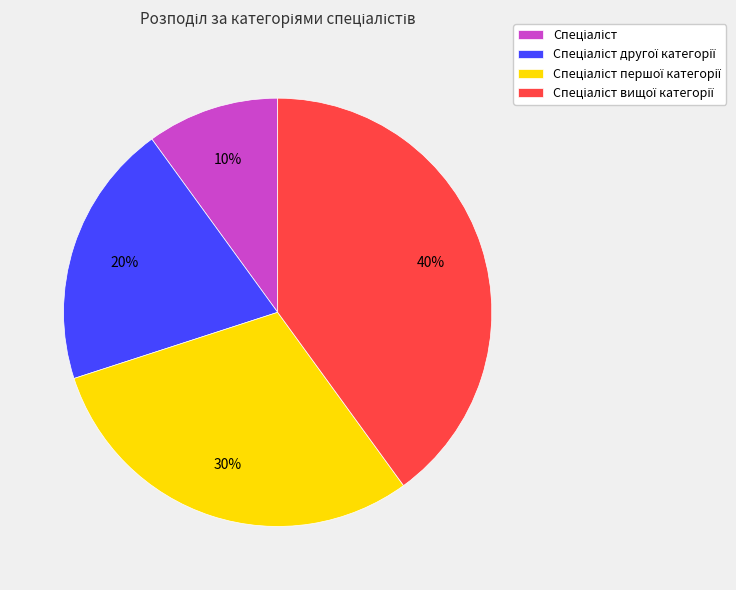

Is there any slice that represents more than half of the pie?

No